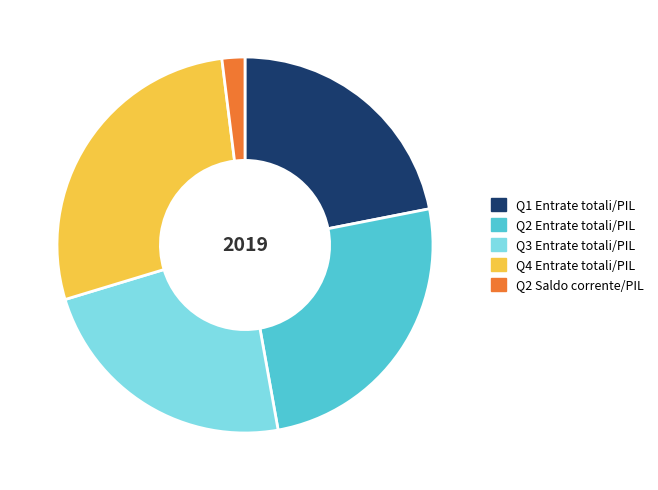

Is there any slice that represents more than half of the pie?

No